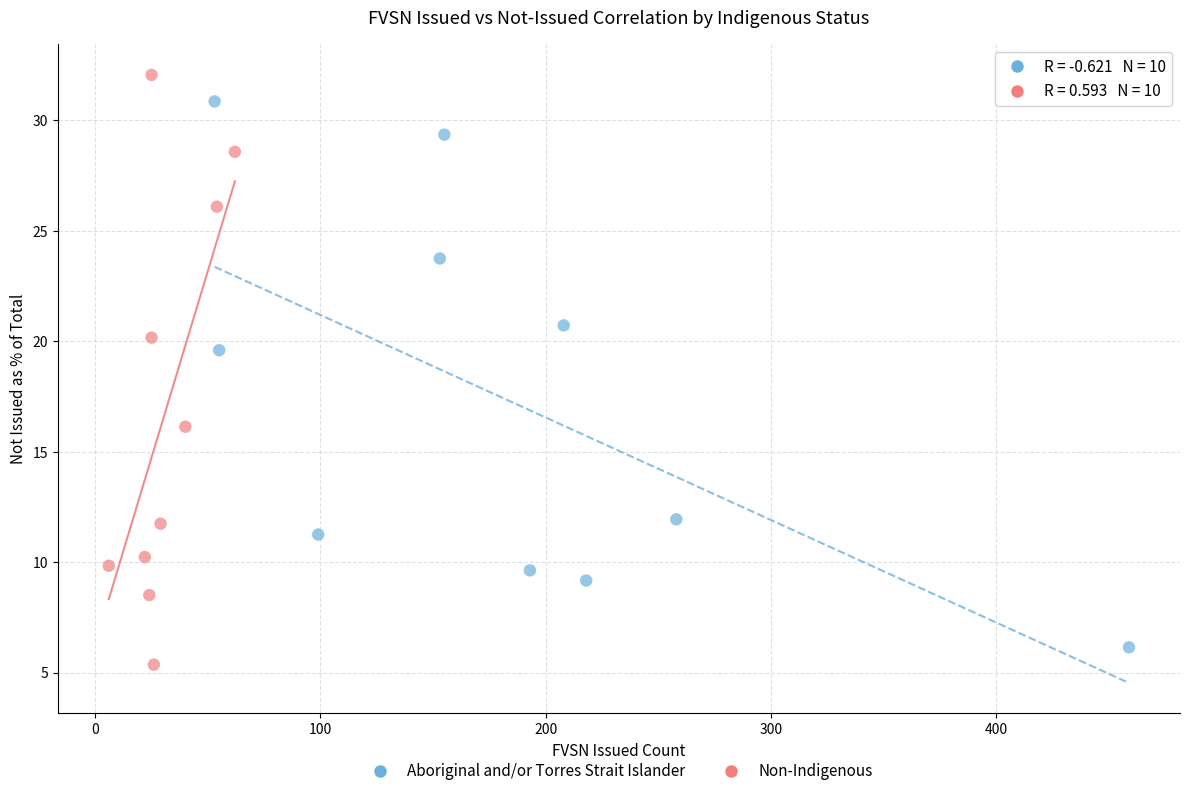

Which series has the widest spread of Y values?

Non-Indigenous